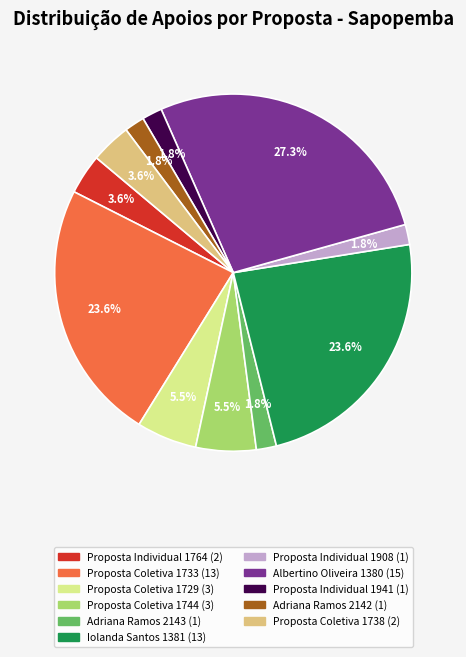

Is there a majority slice in this chart?

No